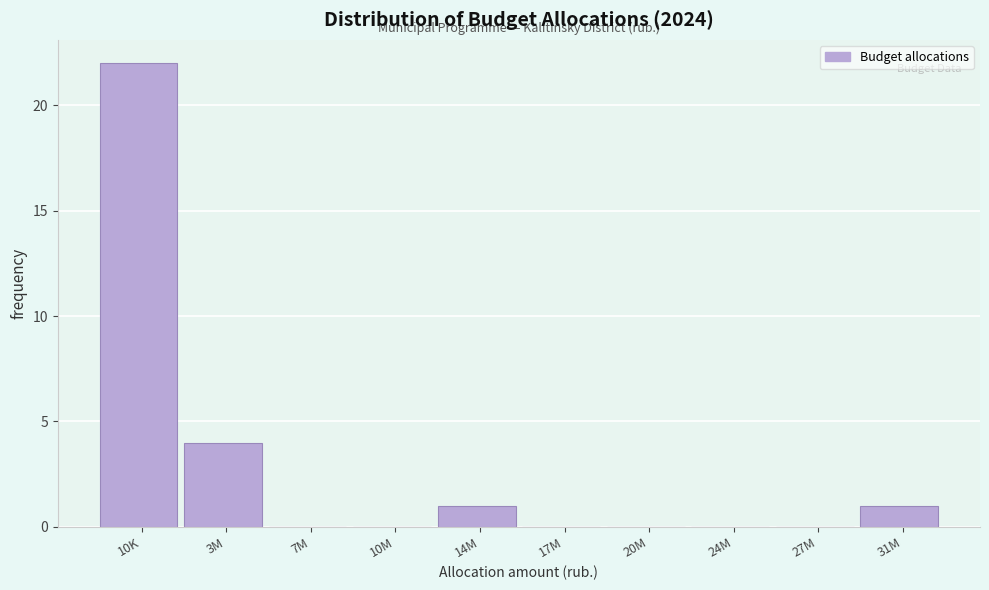

Reading left to right, list all the values displayed in this chart.

10K=22	3M=4	7M=0	10M=0	14M=1	17M=0	20M=0	24M=0	27M=0	31M=1